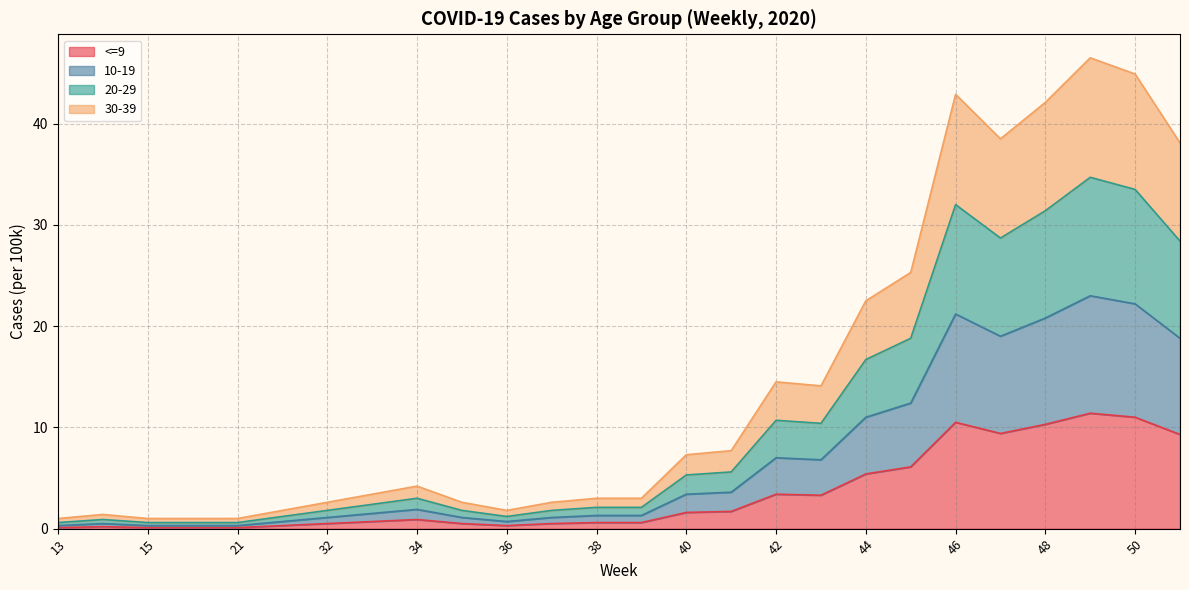

At which category is the sum across all series the highest?

49